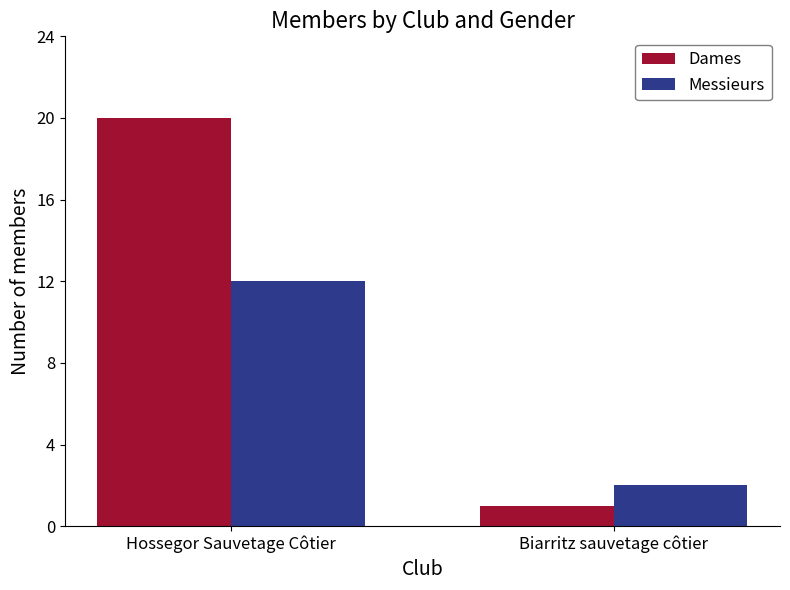

What are all the series names shown in the legend?

Dames, Messieurs